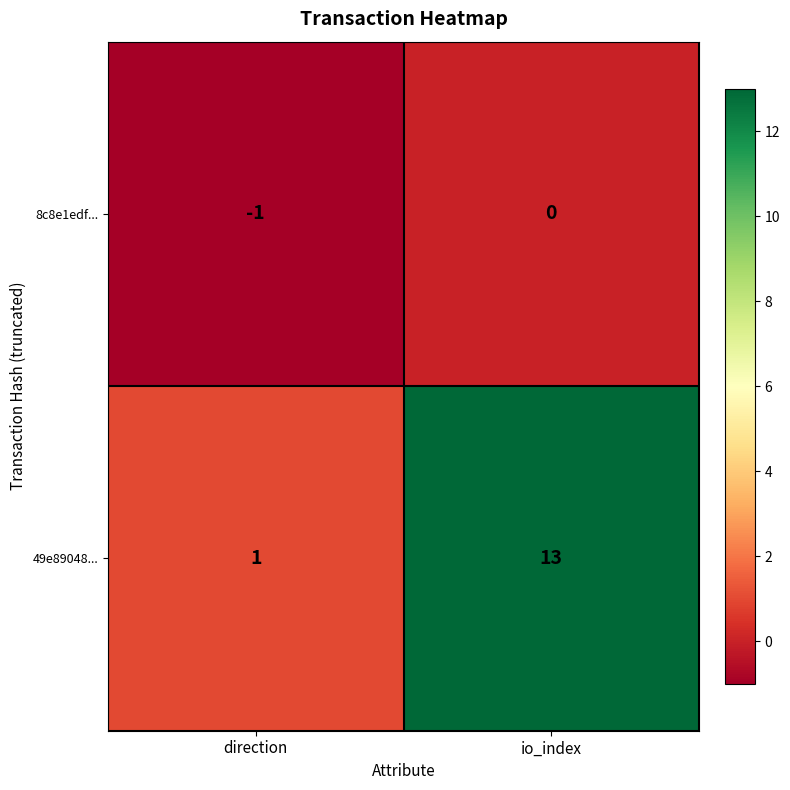

What is the difference between the 49e89048... values at direction and io_index?

12